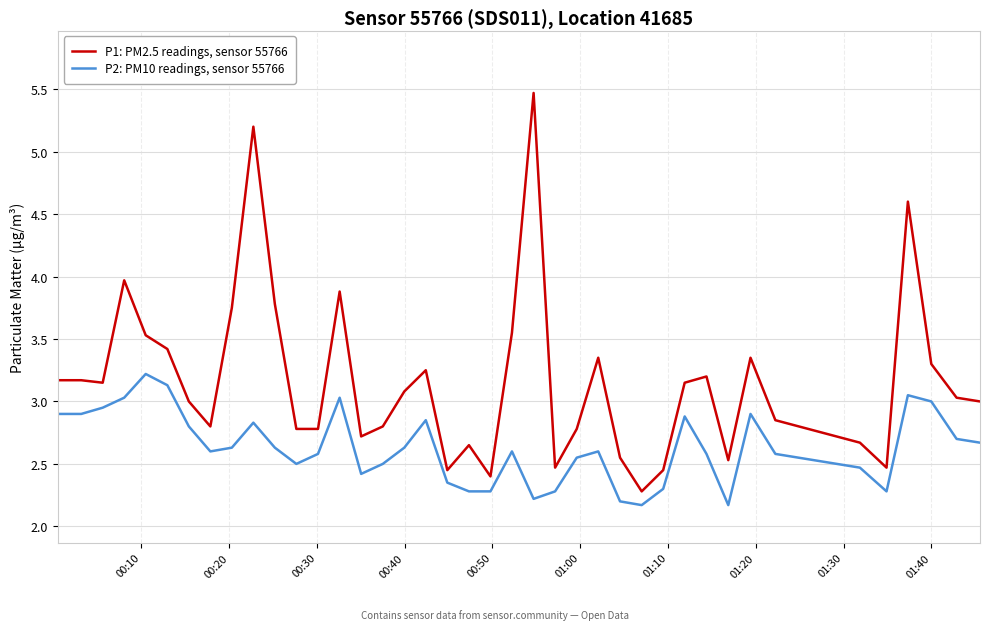

What is the lowest value of the P2: PM10 readings, sensor 55766 series?

2.2